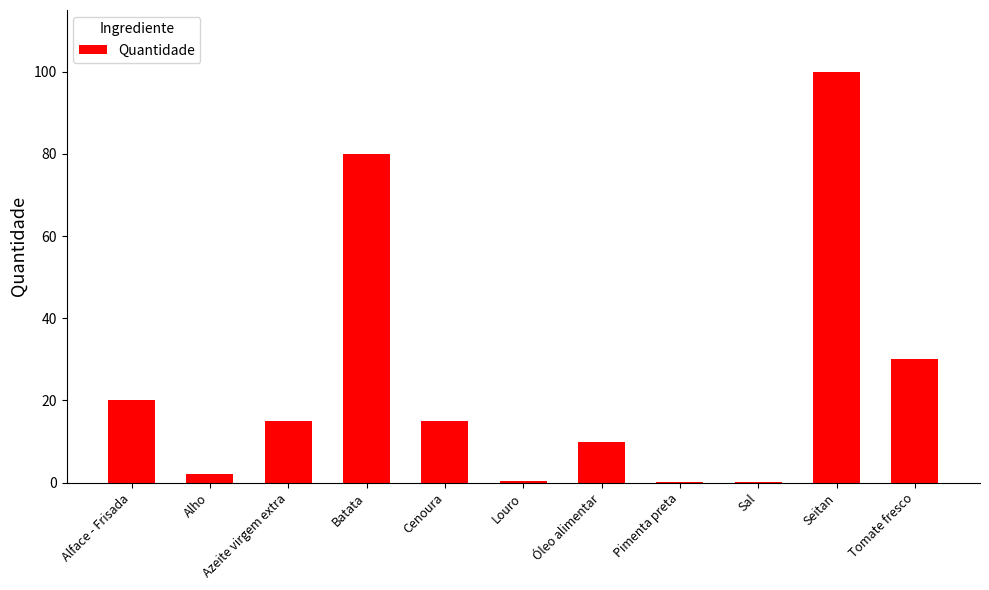

At which category does the chart reach its peak across all series?

Seitan